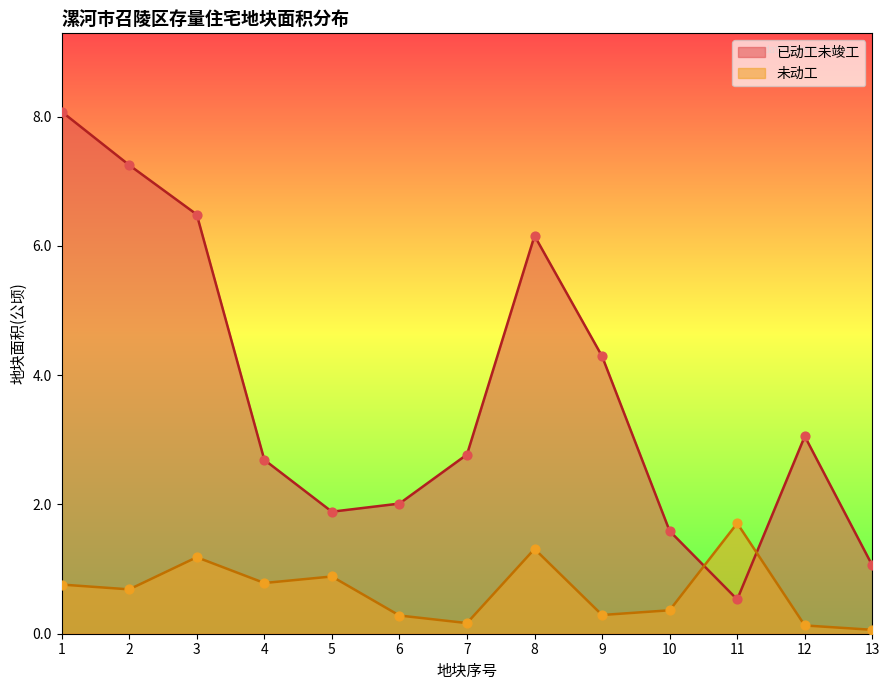

Which series has the largest Y range (max minus min)?

已动工未竣工